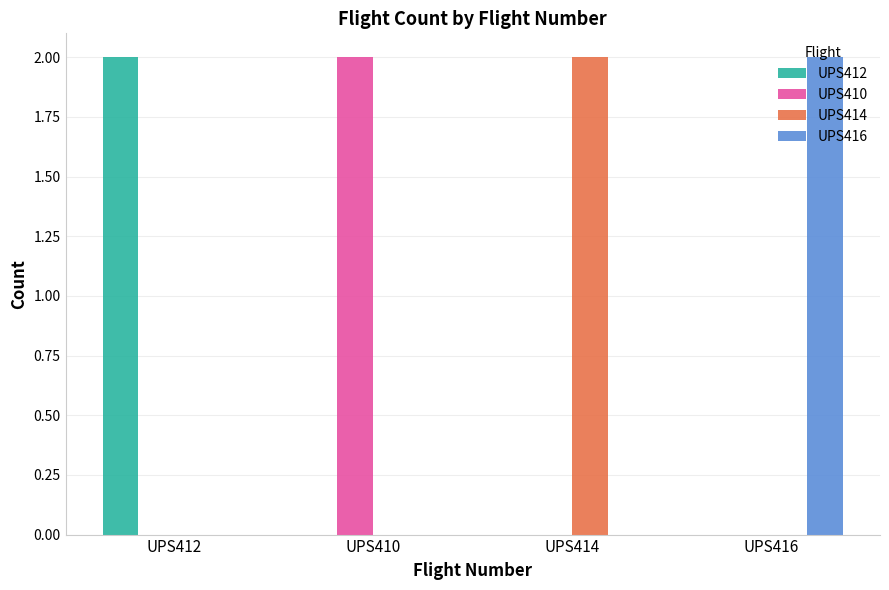

Reading left to right, list all the values displayed in this chart.

UPS412: 2	0	0	0
UPS410: 0	2	0	0
UPS414: 0	0	2	0
UPS416: 0	0	0	2